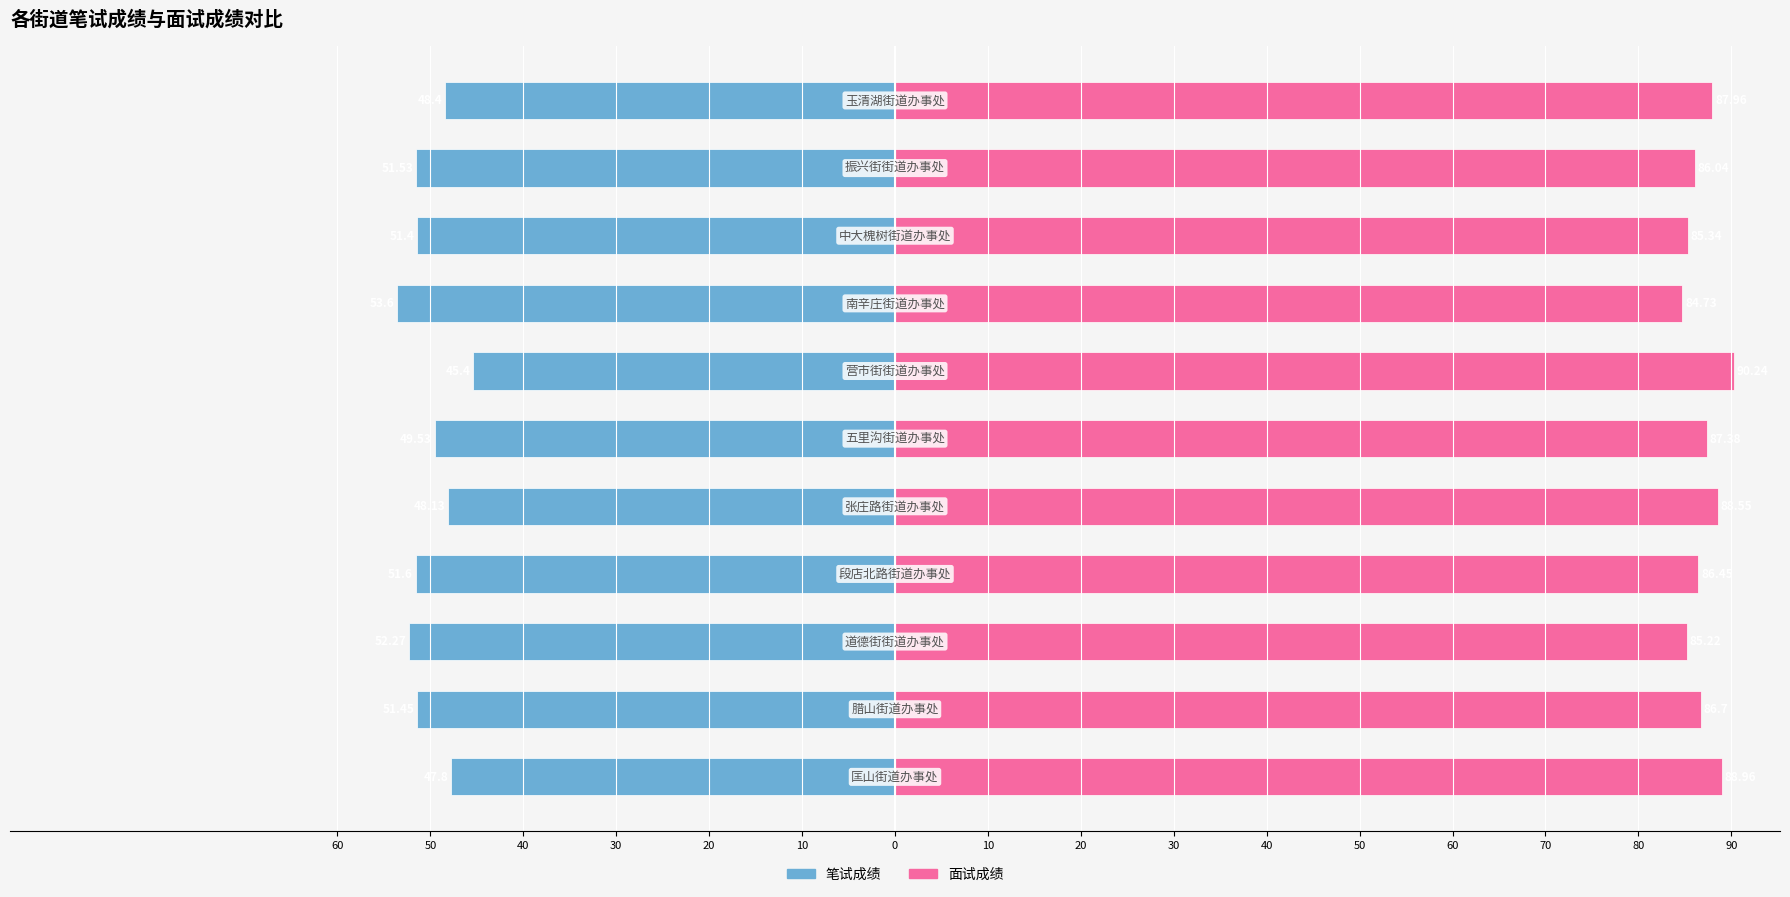

What is the maximum value for 笔试成绩?

-45.4